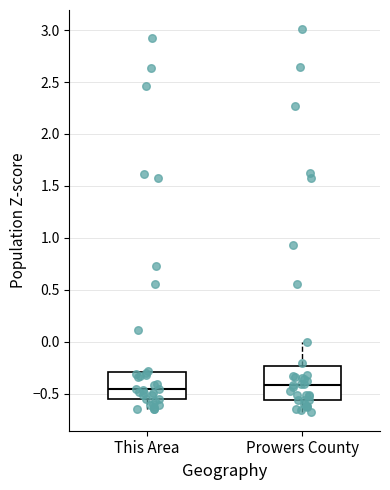

Comparing the boxes themselves (not the whiskers), which one is the tallest?

Prowers County